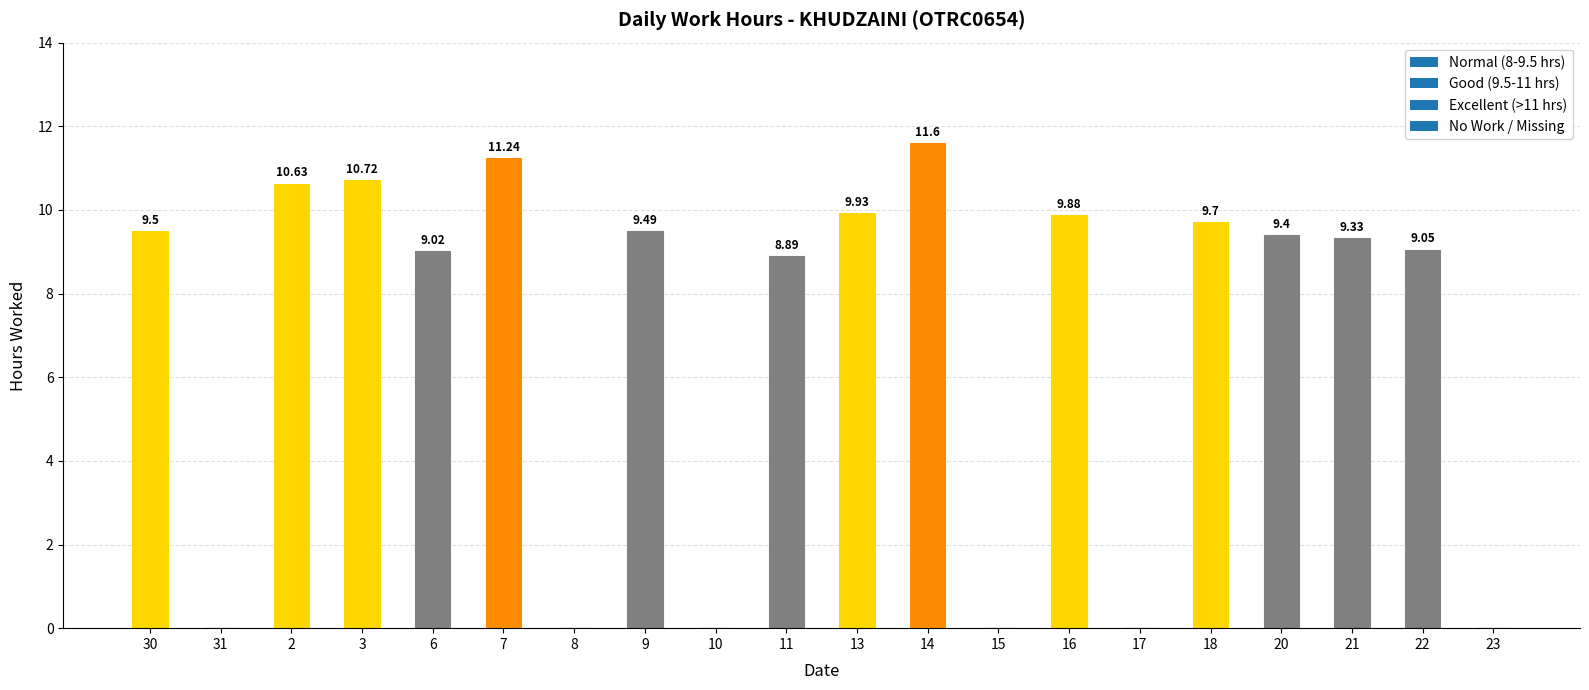

What is the sum of all values?

138.4